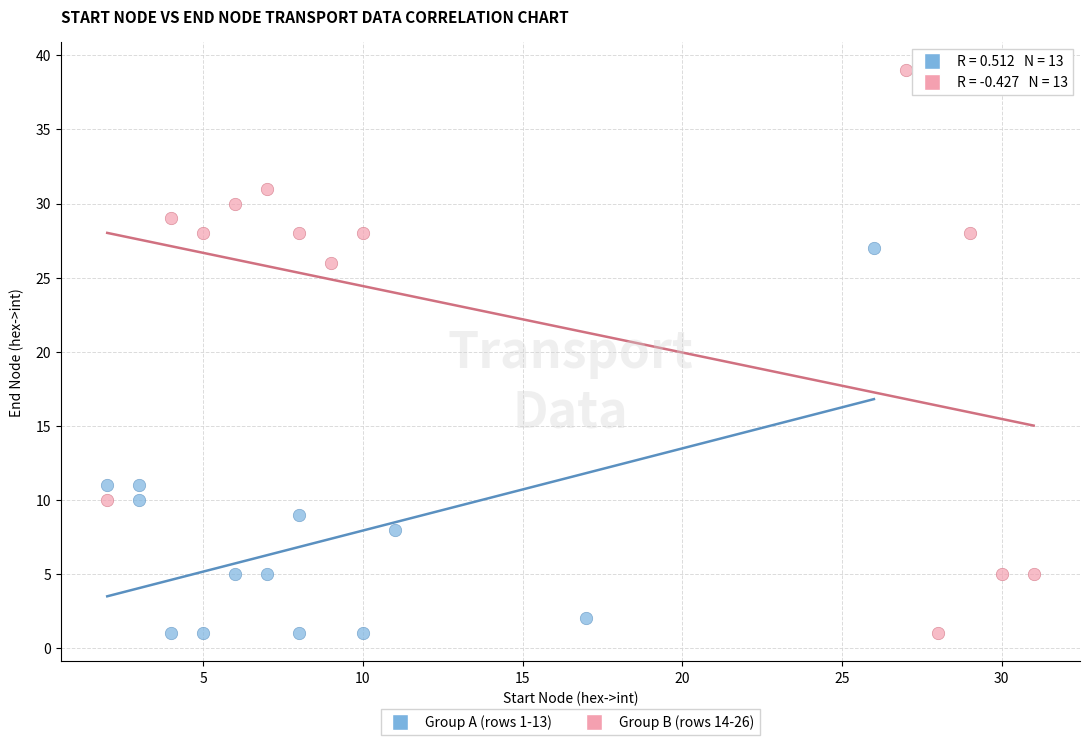

Which series has the largest Y range (max minus min)?

Group B (rows 14-26)